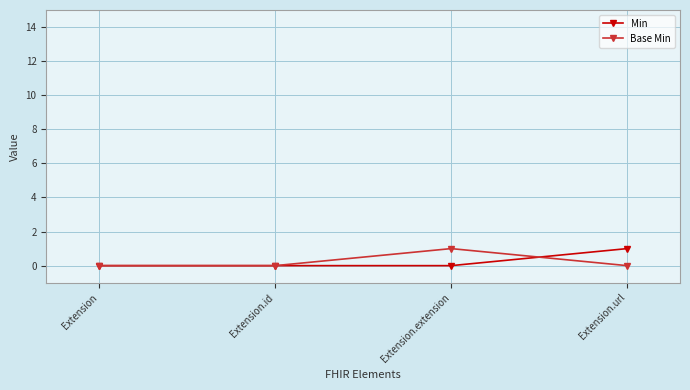

Which category has the highest value in the Base Min series?

Extension.extension